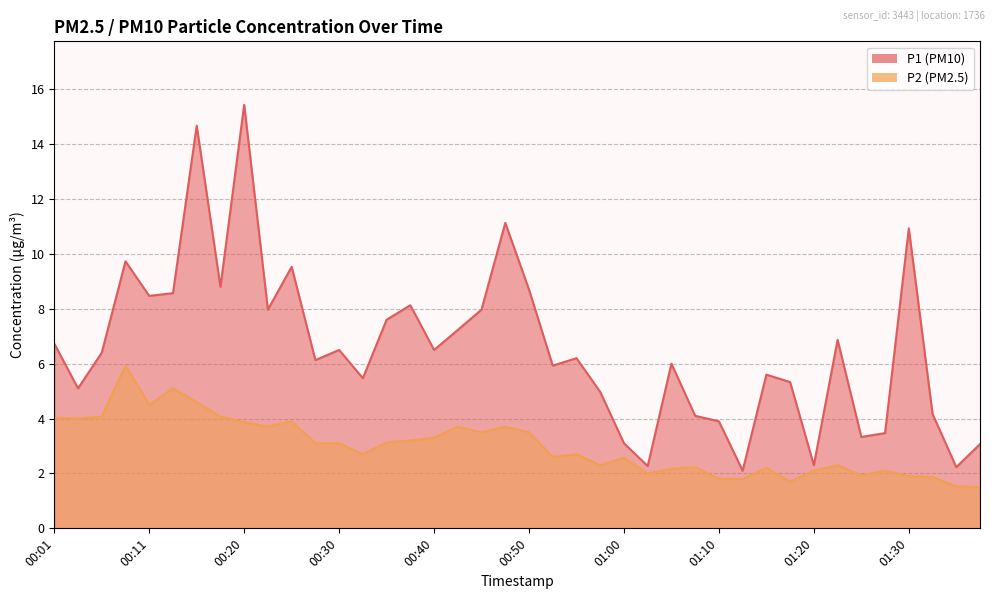

What is the label of the 14th point from the left?

00:33